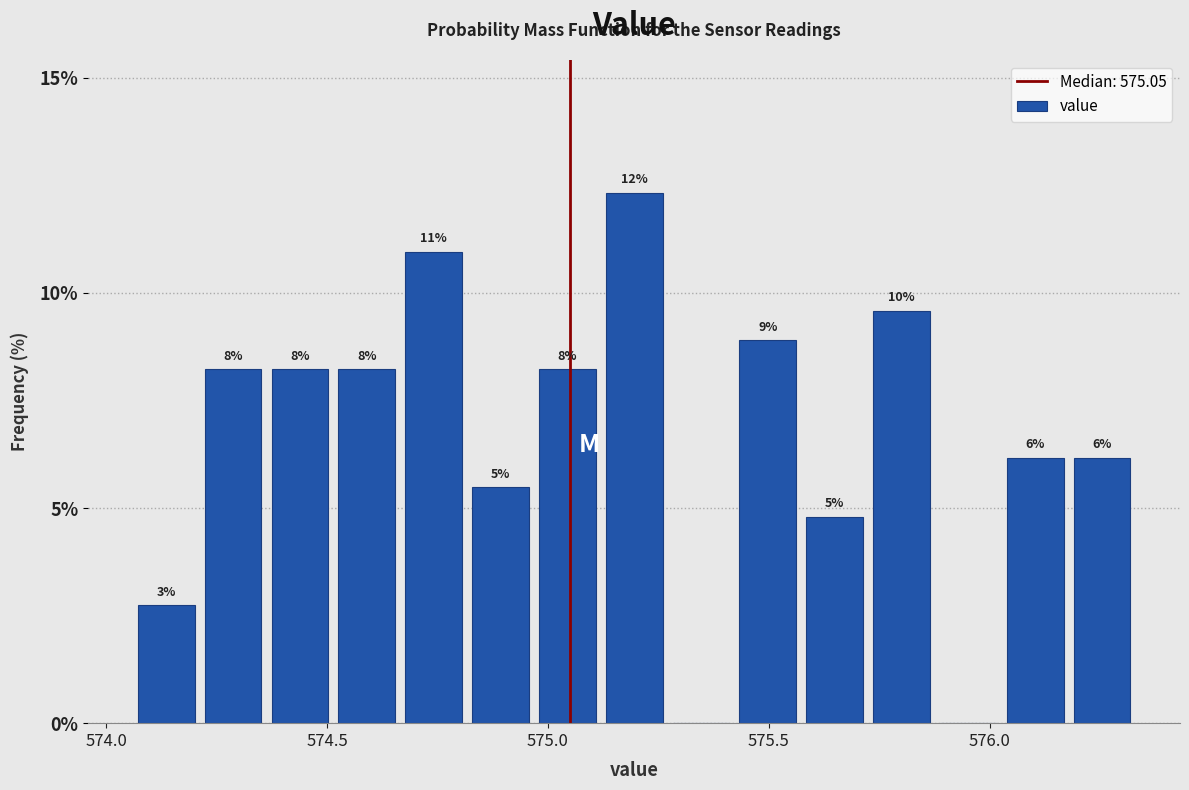

Around what value on the x-axis is the tallest bar? Give the approximate position of its centre, as read against the axis.

575.20